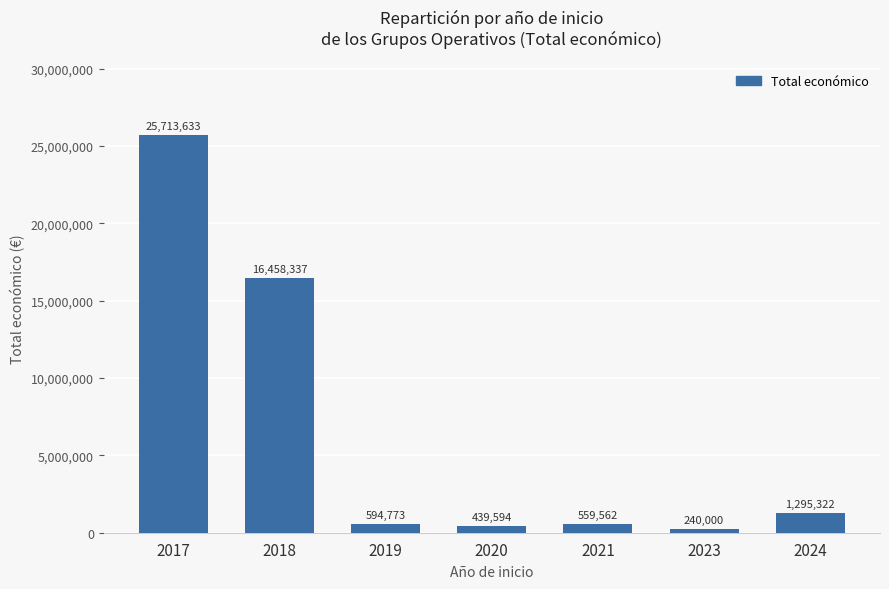

Reading left to right, what are all the values shown in this chart?

2017=25713633	2018=16458337	2019=594773	2020=439594	2021=559562	2023=240000	2024=1295322